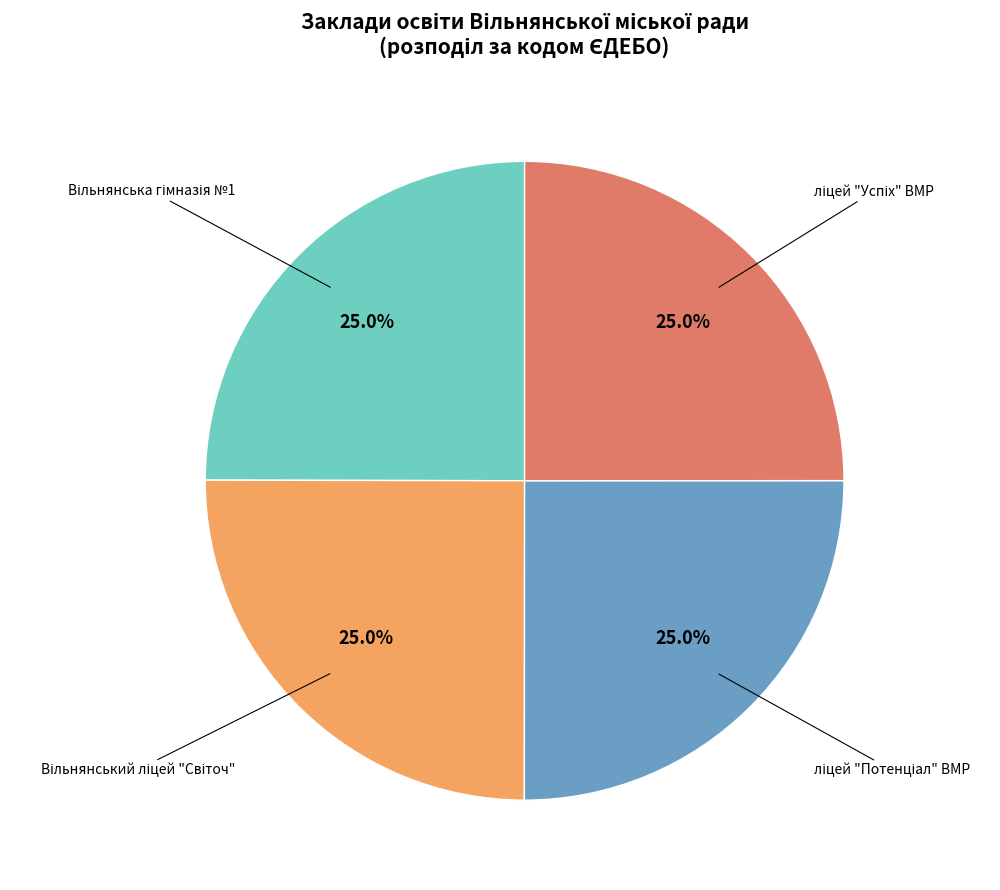

Does any single category account for the majority?

No